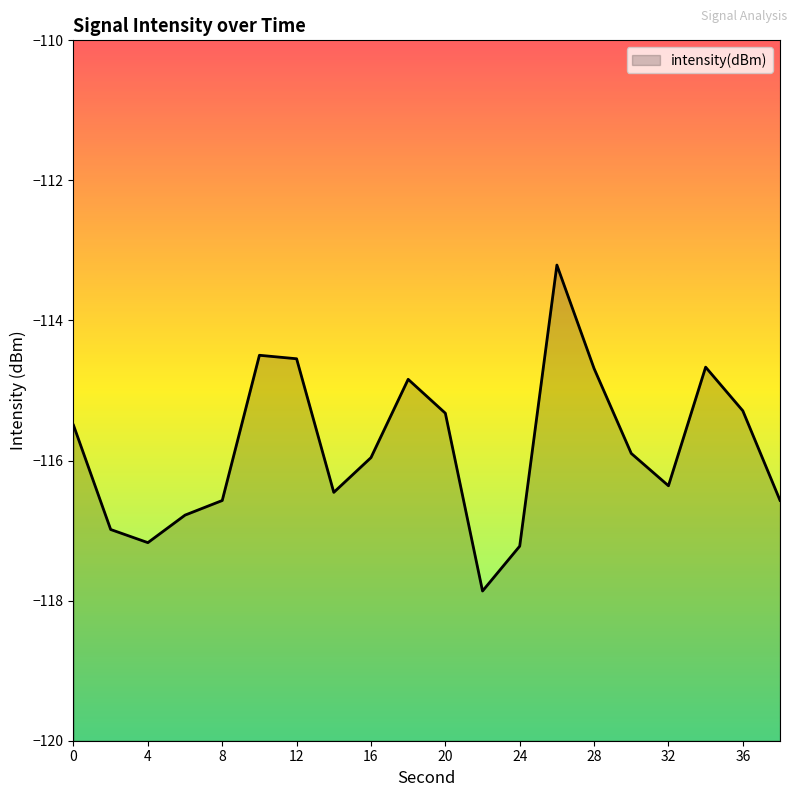

Reading left to right, transcribe all the data shown in this chart.

-115.5	-117.0	-117.2	-116.8	-116.6	-114.5	-114.5	-116.5	-116.0	-114.8	-115.3	-117.9	-117.2	-113.2	-114.7	-115.9	-116.4	-114.7	-115.3	-116.6